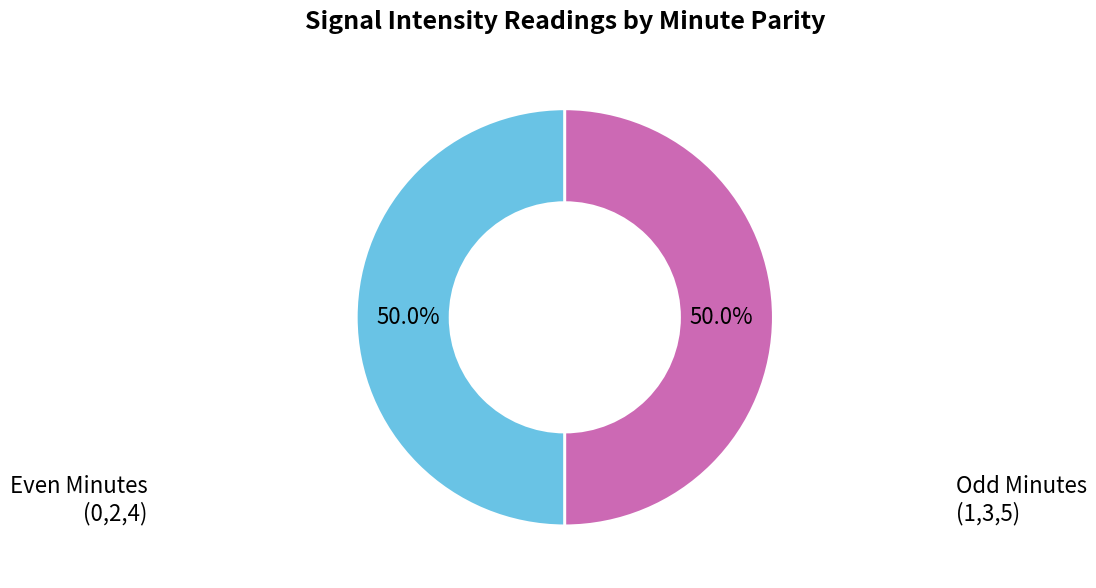

Count the number of slices in the pie.

2